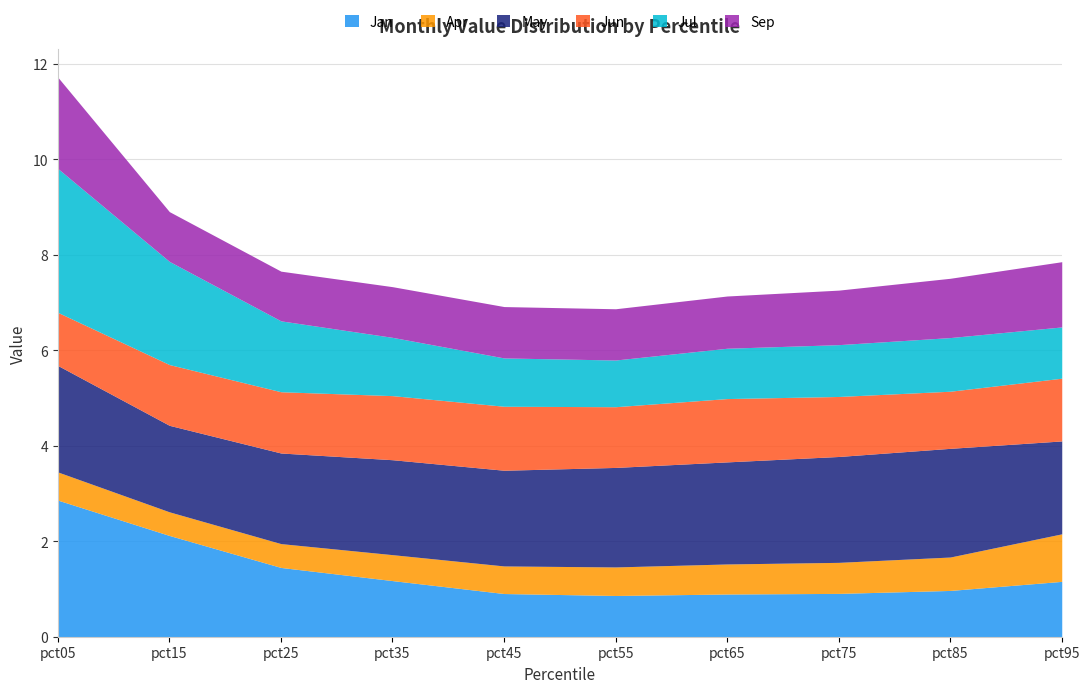

What are all the series names shown in the legend?

Jan, Apr, May, Jun, Jul, Sep